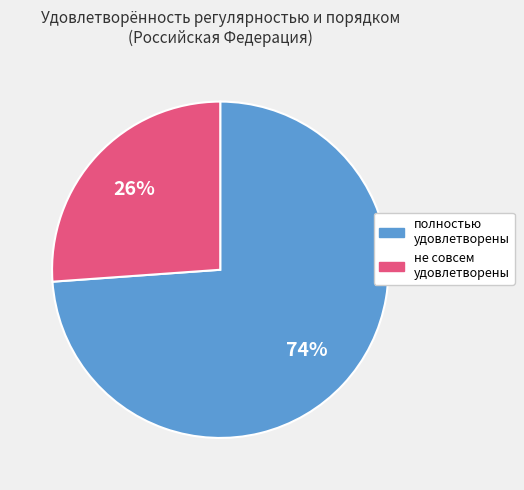

To the nearest percent, what is the difference between the largest and smallest slice percentages?

48%